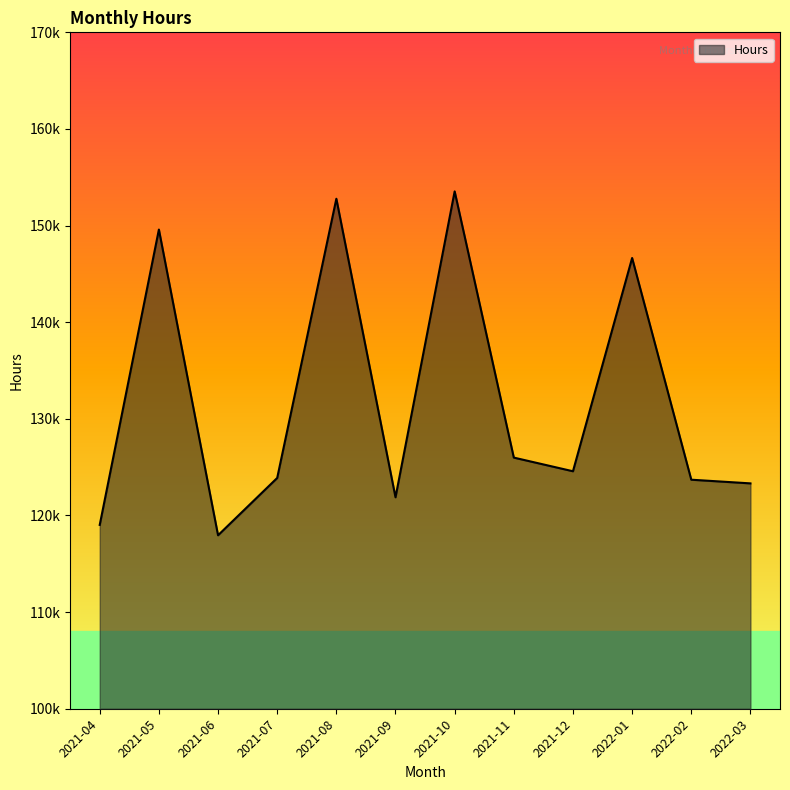

Does the chart display data point markers on the line(s)?

No